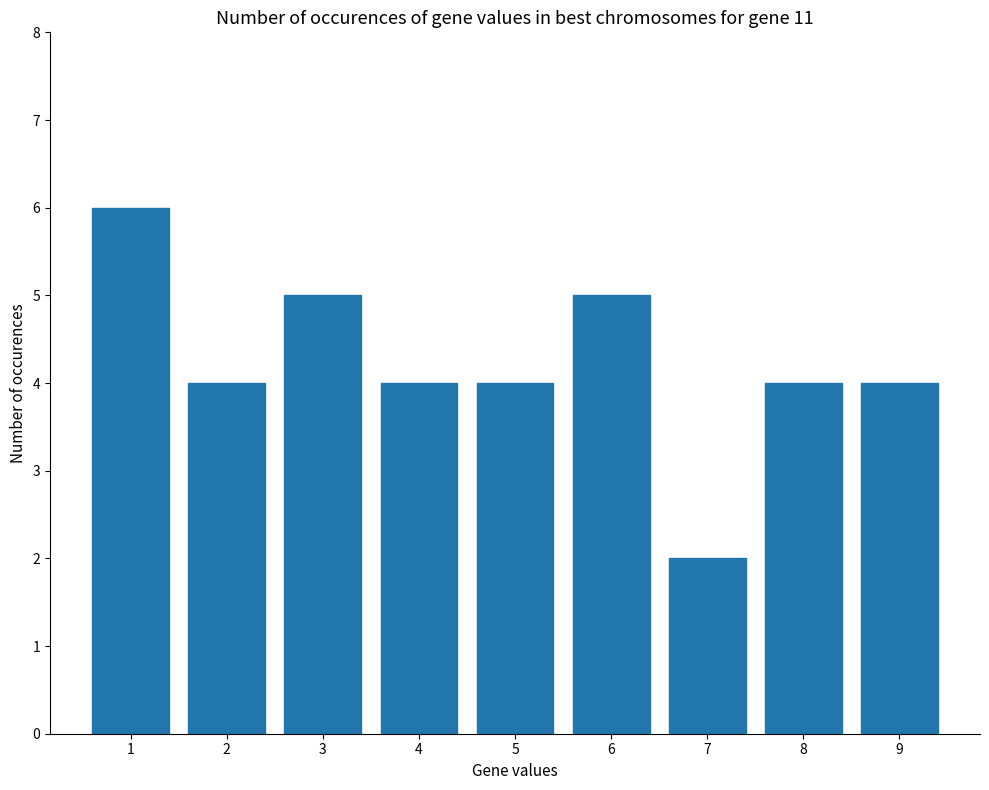

Is it true that the value at 5 is 2?

False